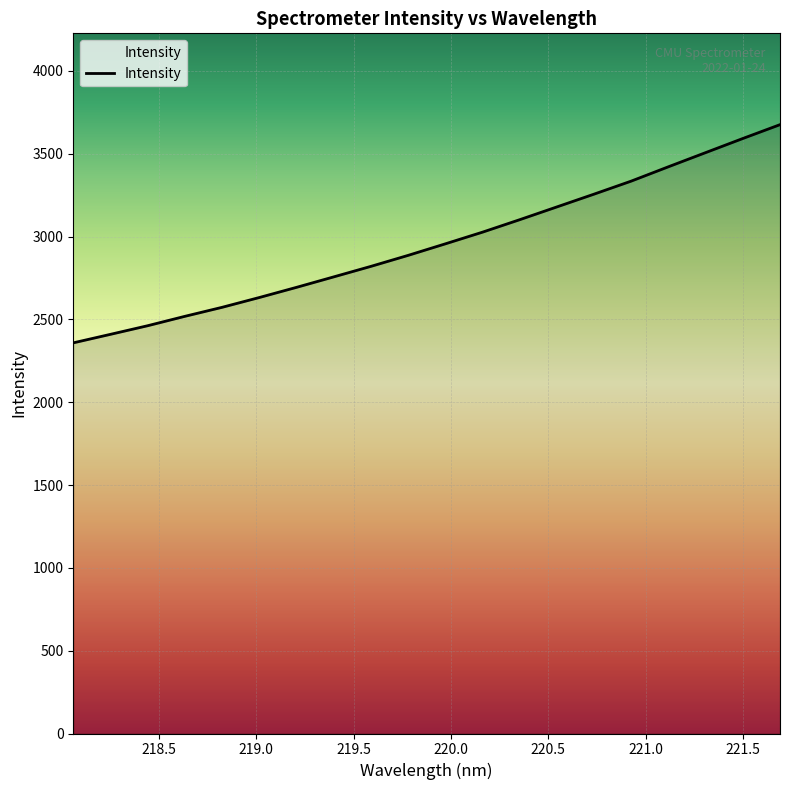

What is the maximum value shown in the chart?

3676.0